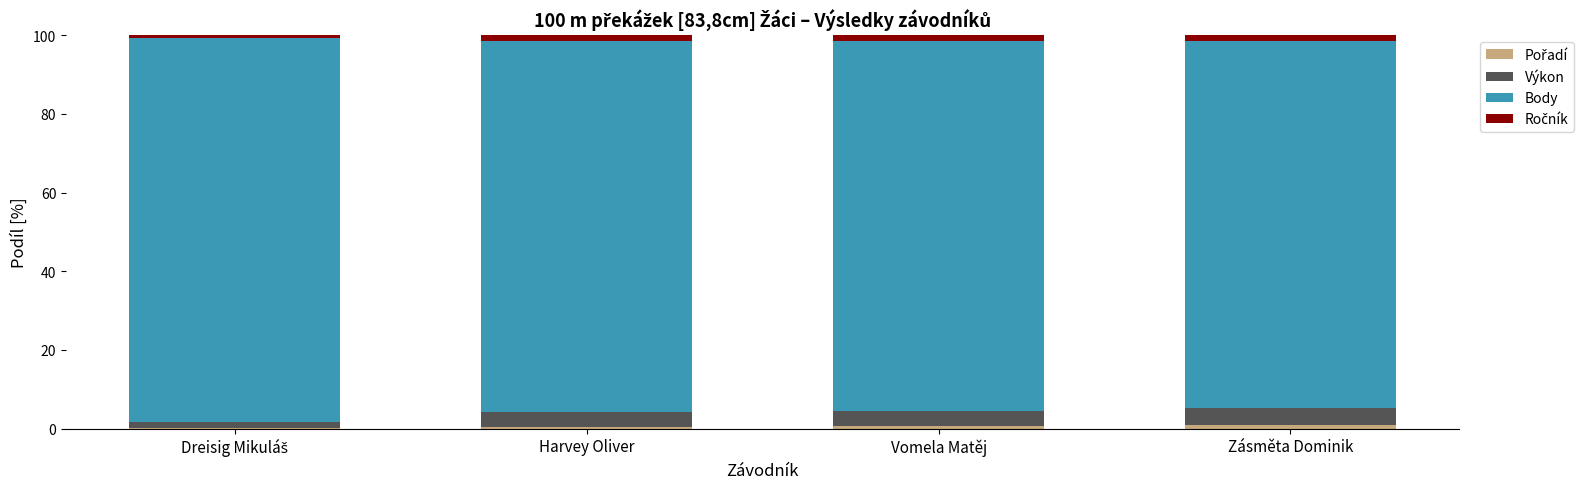

Are the bars horizontal?

No